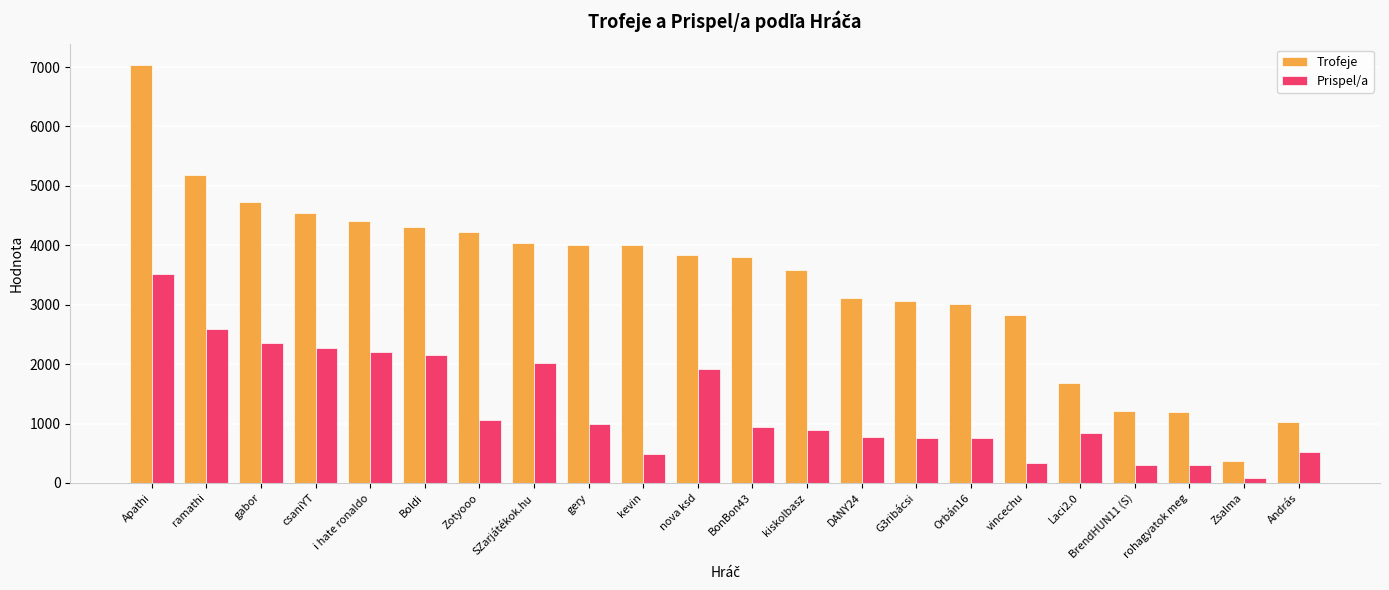

What is the maximum value for Prispel/a?

3515